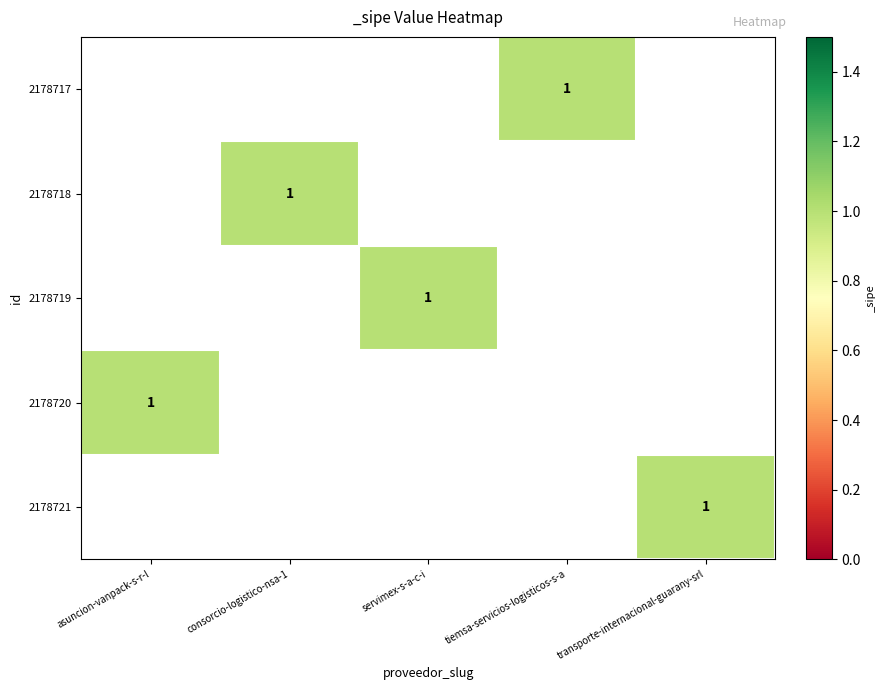

Is the value of 2178717 at consorcio-logistico-nsa-1 greater than the value of 2178718 at asuncion-vanpack-s-r-l?

No